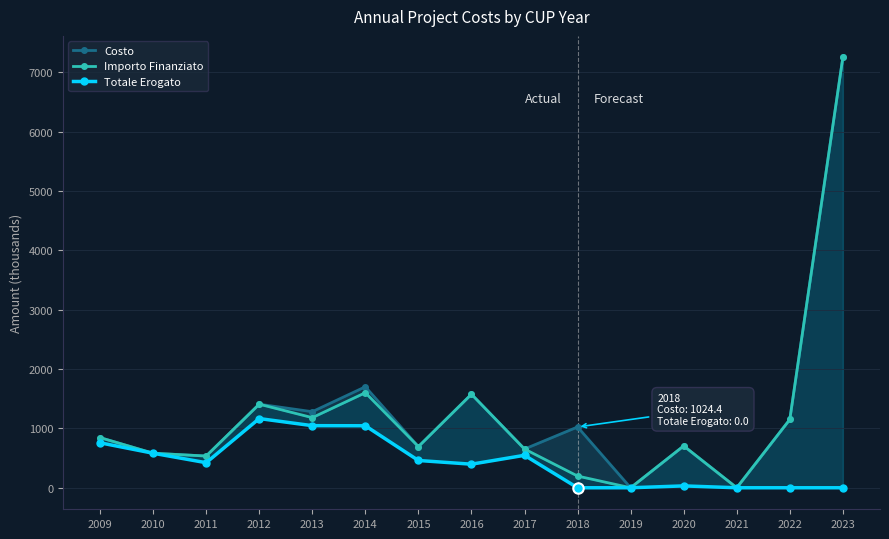

How many values in Totale Erogato are above zero?

10